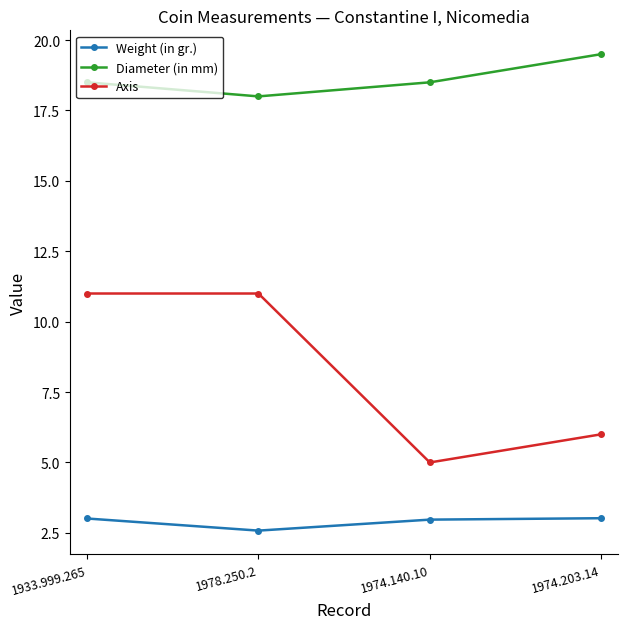

What is the difference between the maximum and minimum values in the Weight (in gr.) series?

0.4